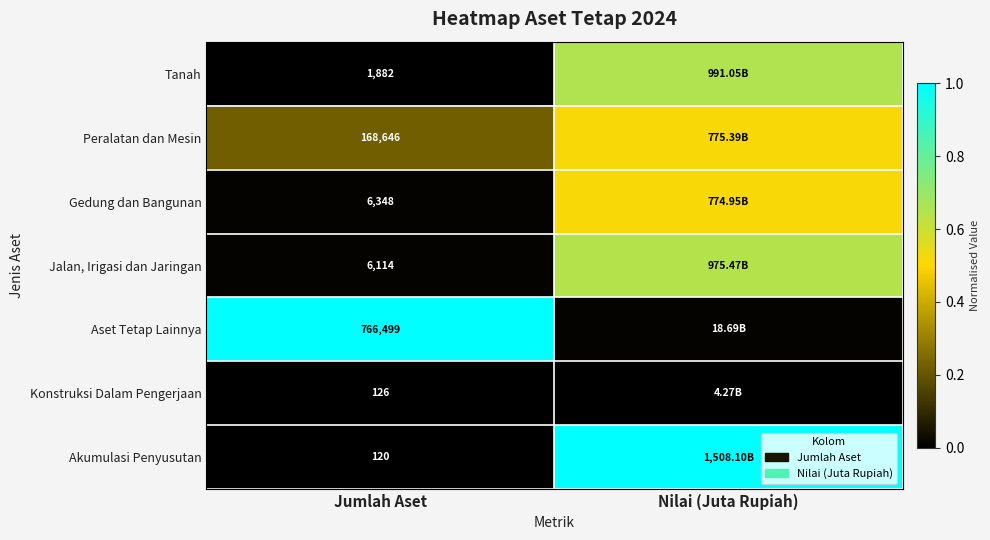

The value of Konstruksi Dalam Pengerjaan at Jumlah Aset is 0.0. True or false?

True